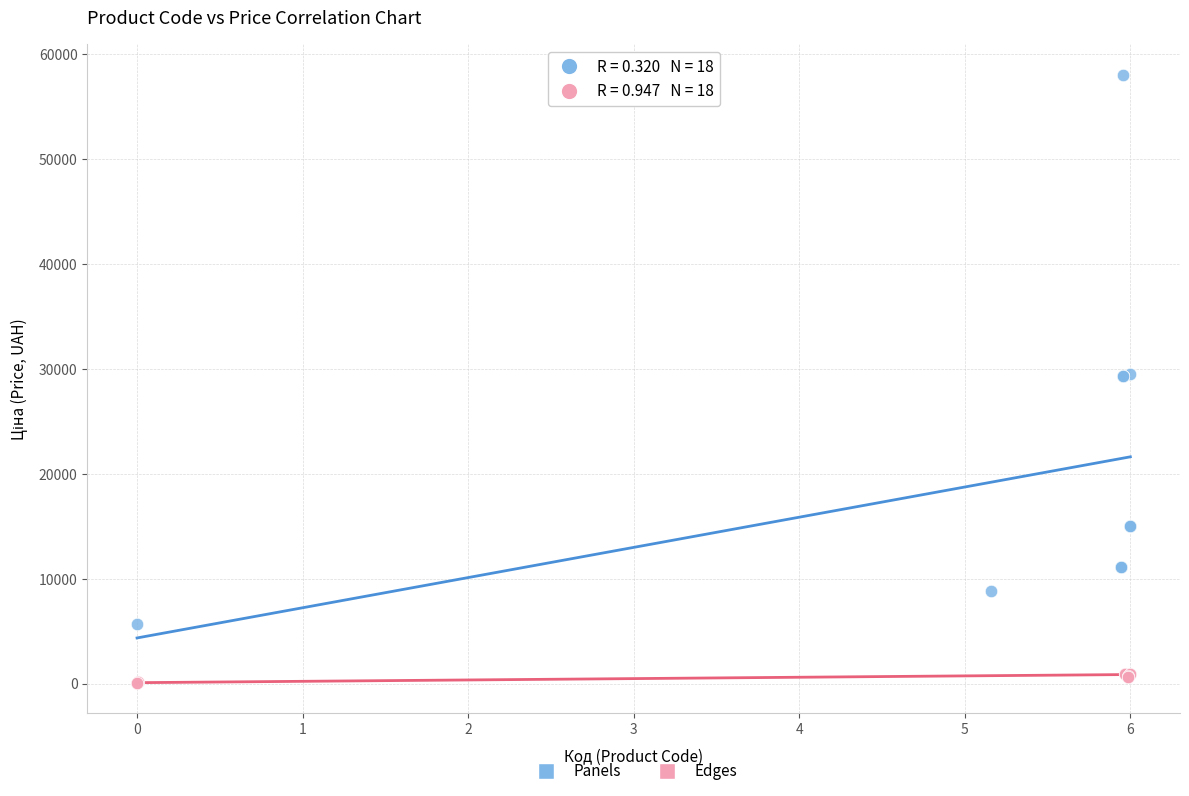

Which series has the widest spread of Y values?

Panels